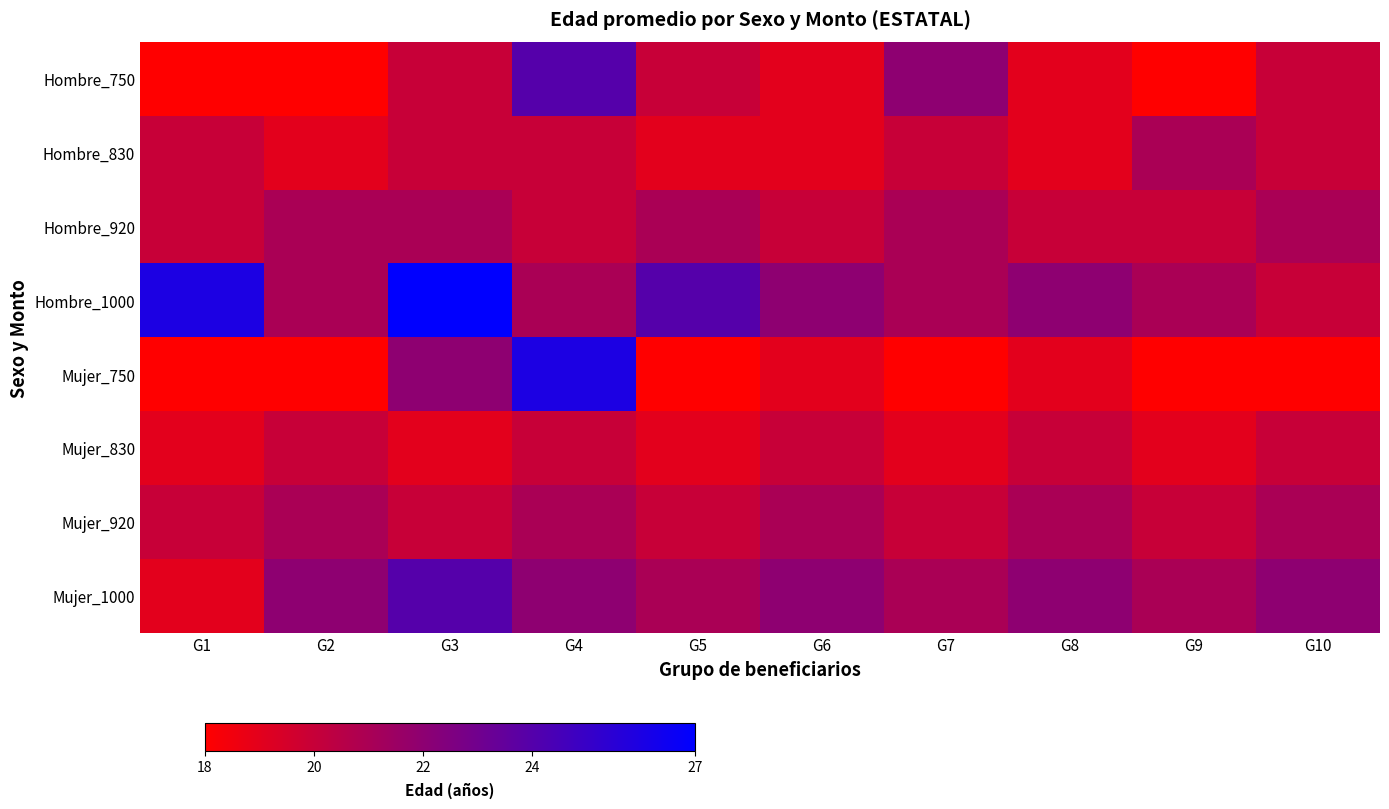

At which category is the sum across all series the highest?

G4